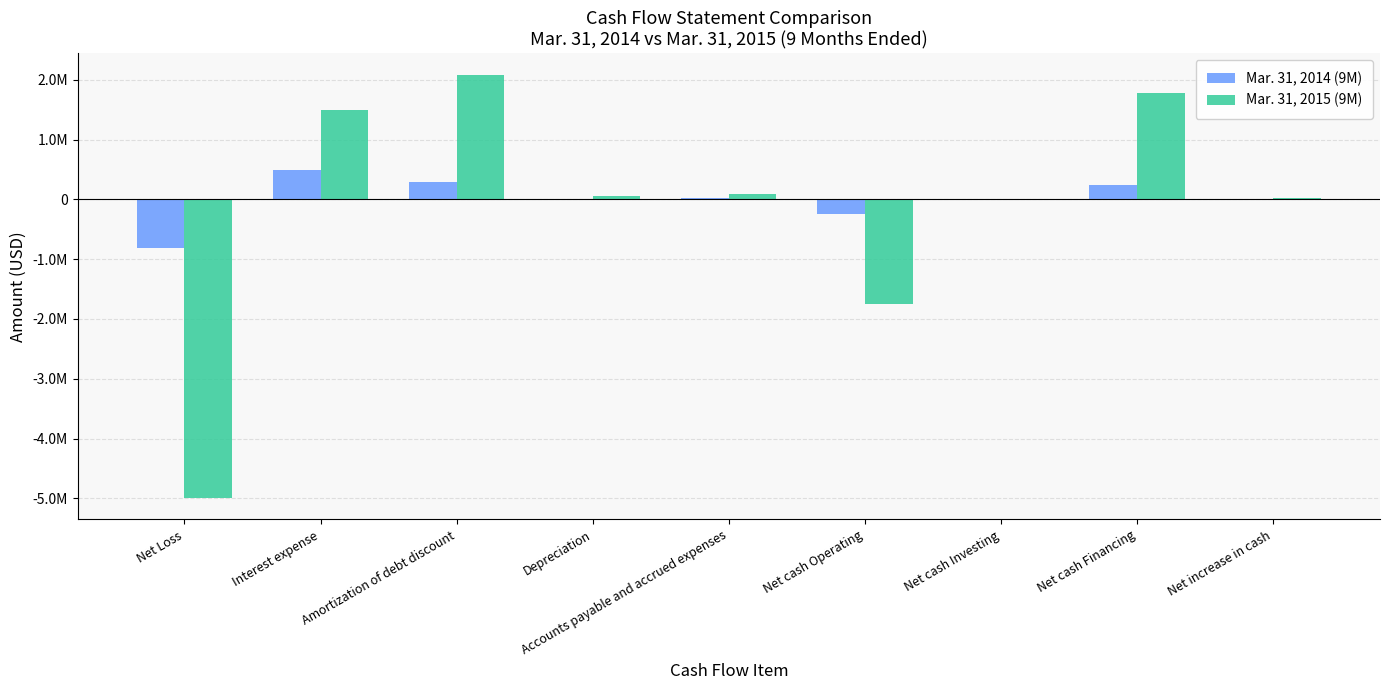

What value does the Mar. 31, 2014 (9M) series have at Net Loss?

-806187